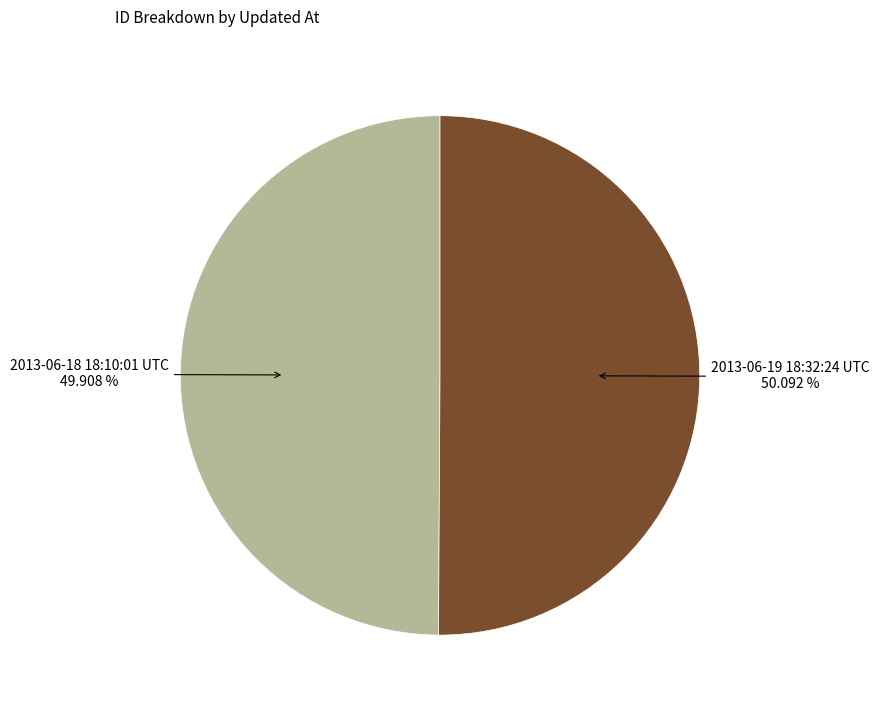

Is there a majority slice in this chart?

Yes